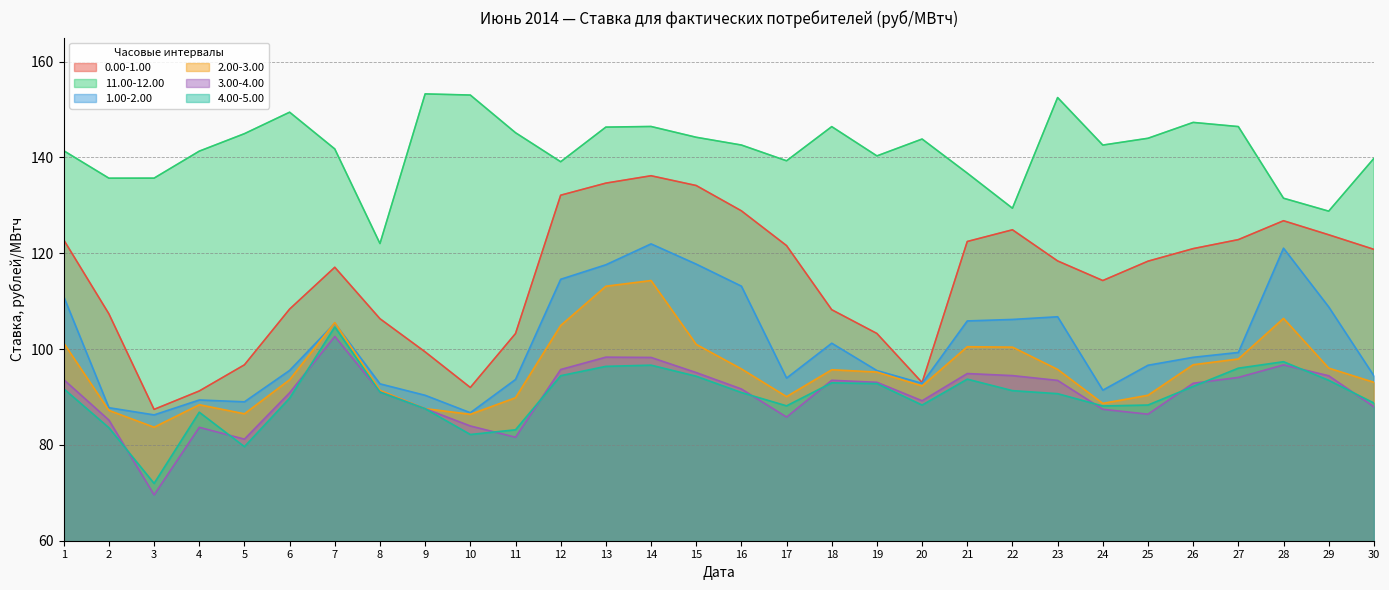

What is the minimum value shown in the chart?

69.6